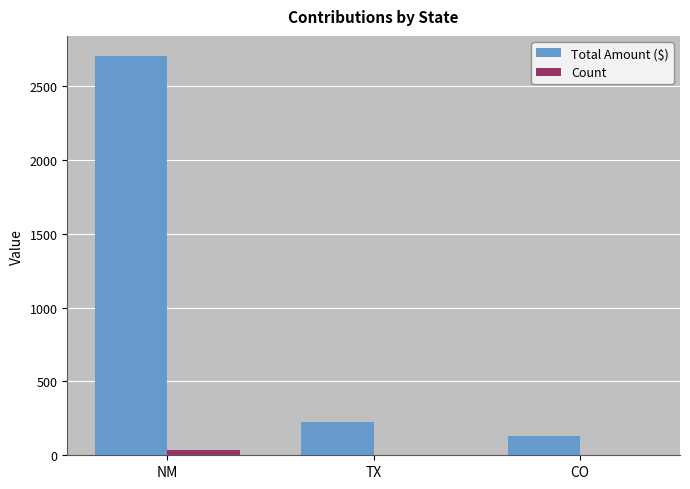

What value does the Total Amount ($) series have at TX, to the nearest 100?

200